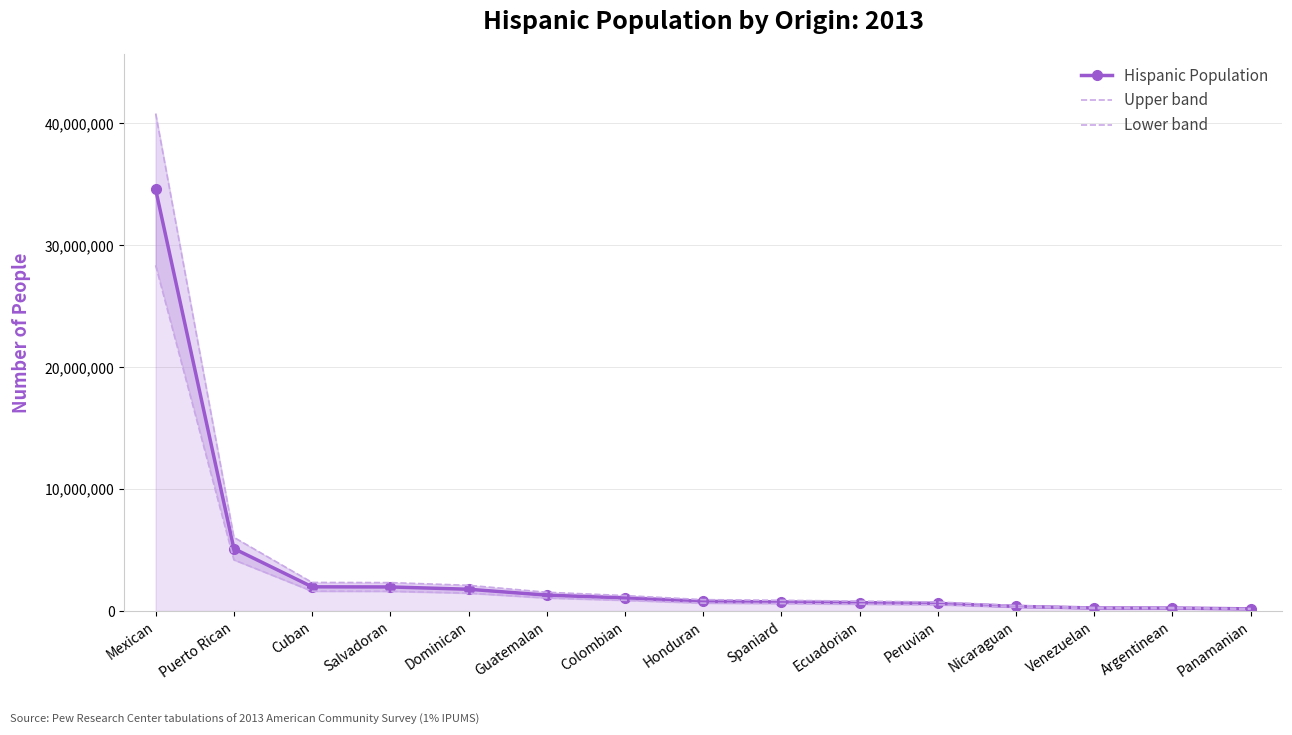

What is the greatest value displayed?

40806974.8